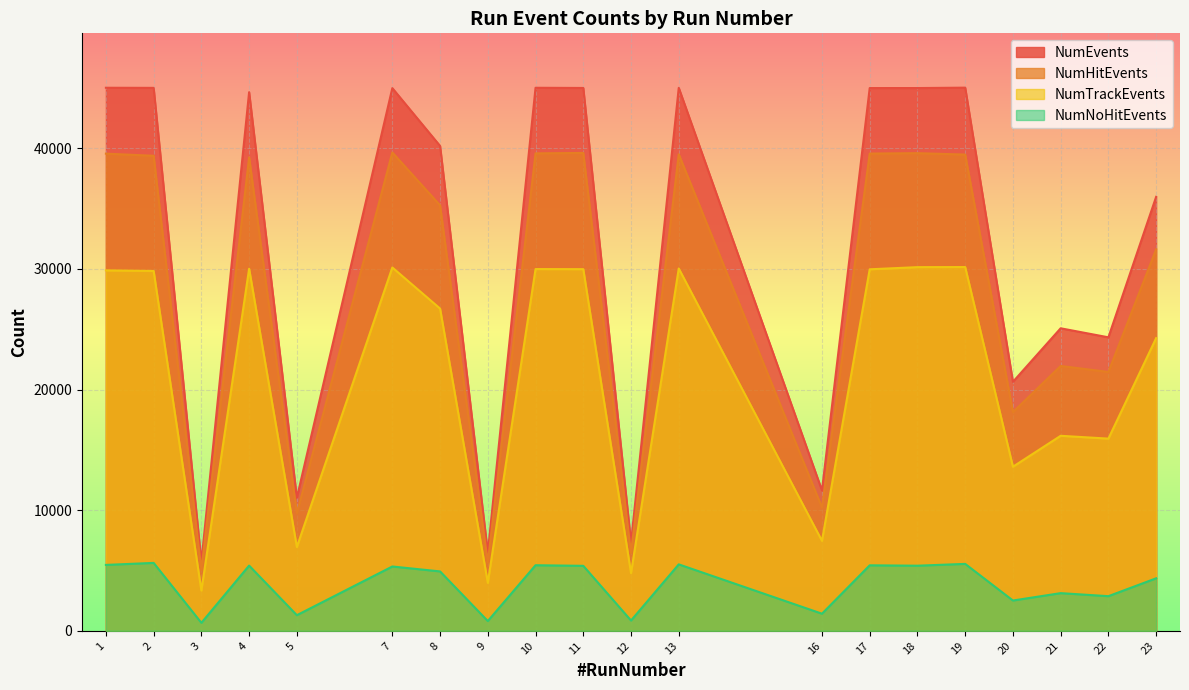

What is the sum of all NumTrackEvents values?

423374